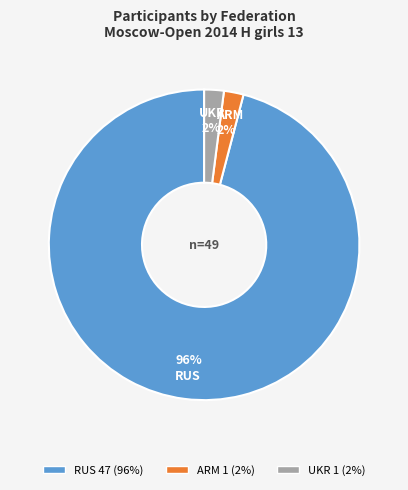

Between RUS and ARM, which is larger?

RUS